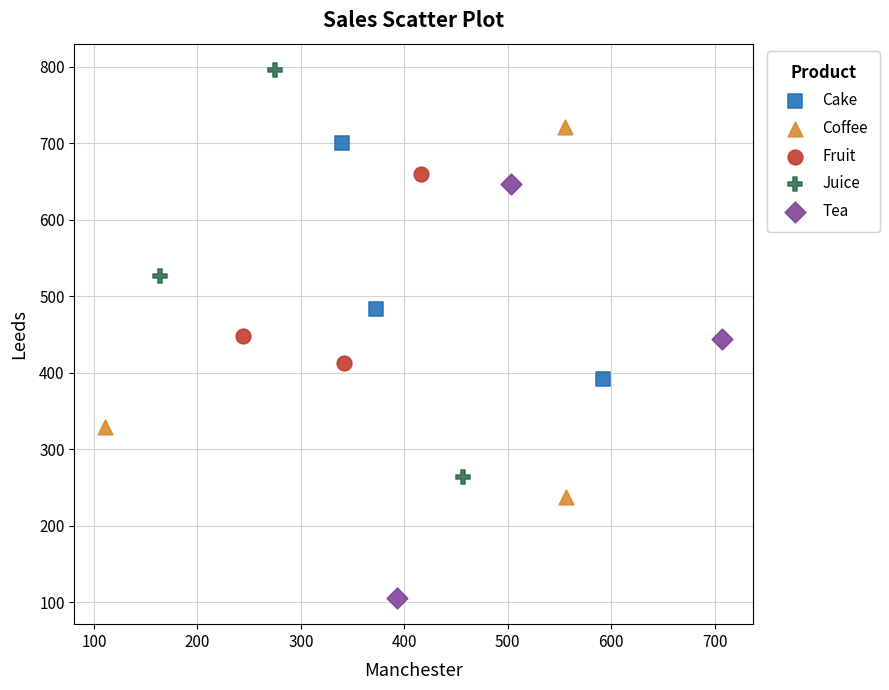

Which series reaches the maximum Y coordinate?

Juice